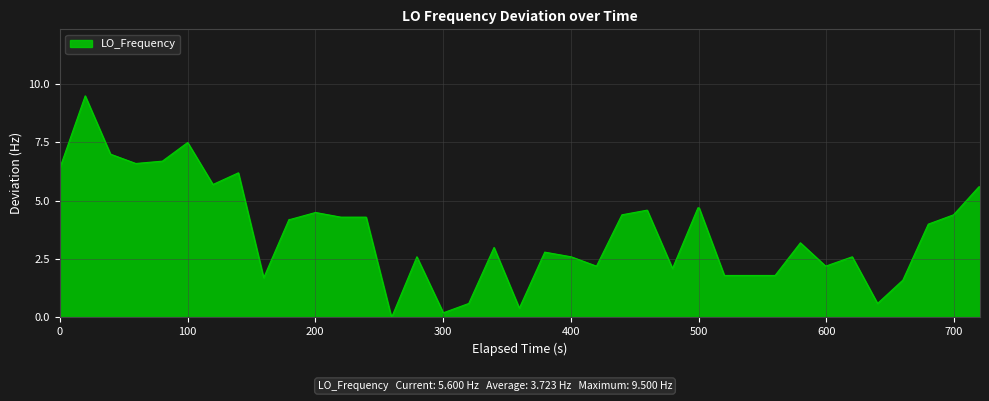

What is the maximum value shown in the chart?

9.5